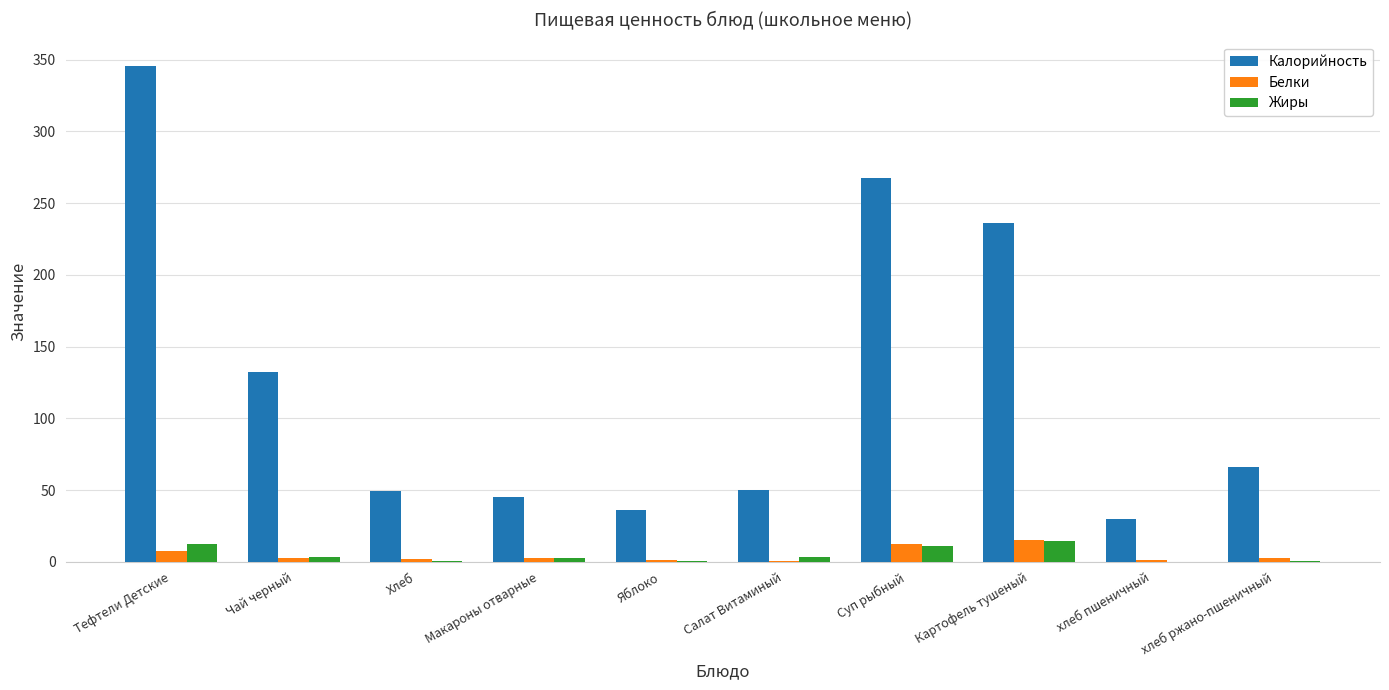

How many categories are shown in the chart?

10